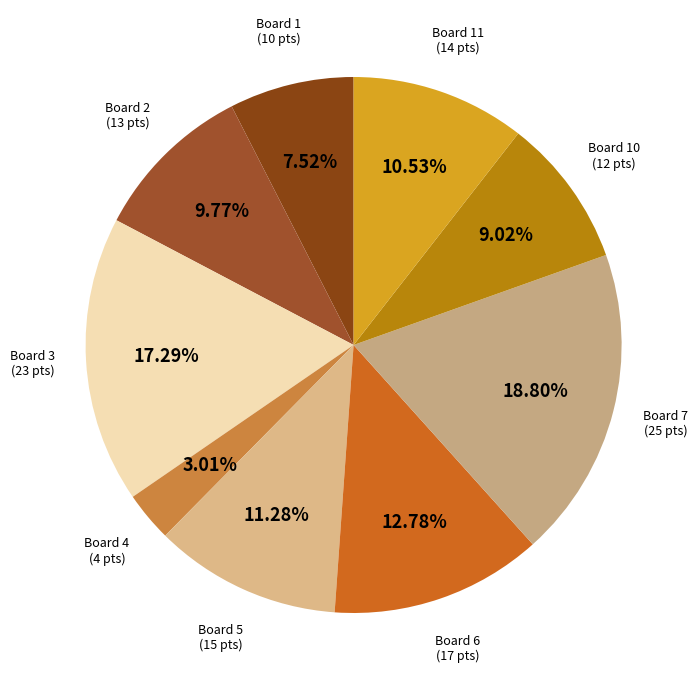

How many slices are in this pie chart?

9